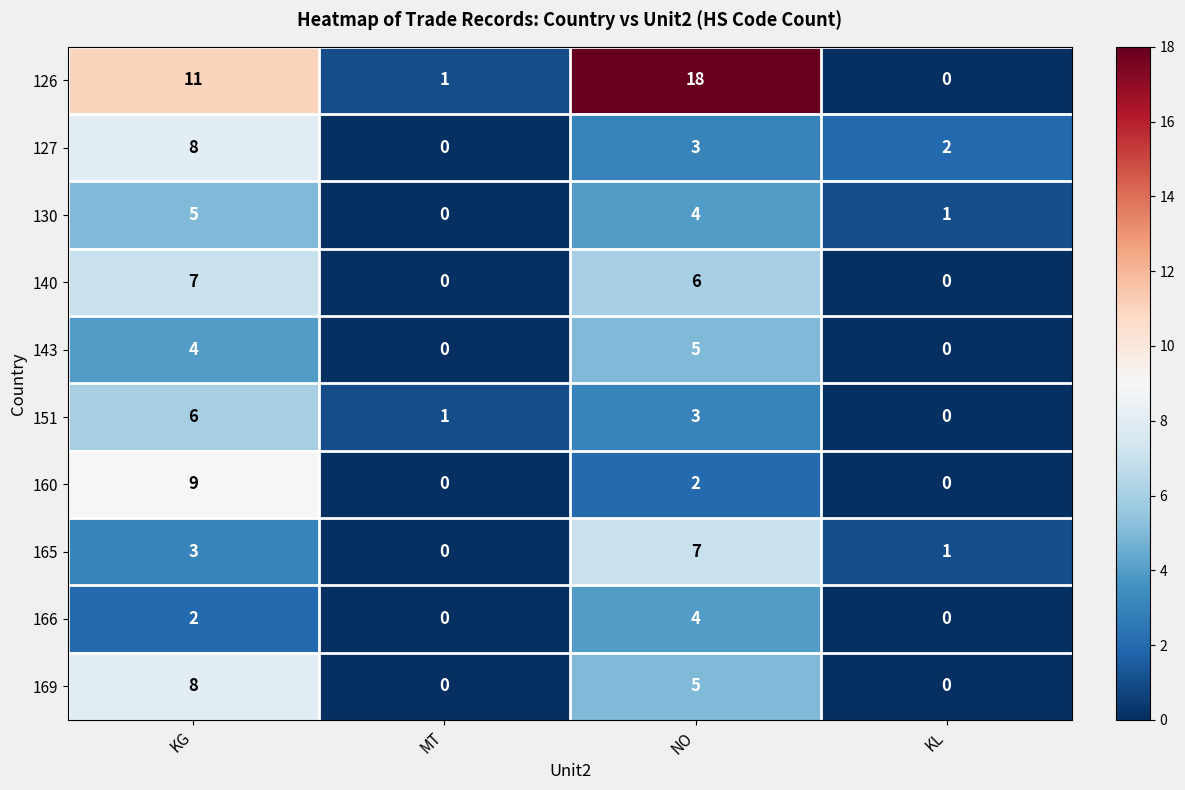

How many data points does each series have?

4